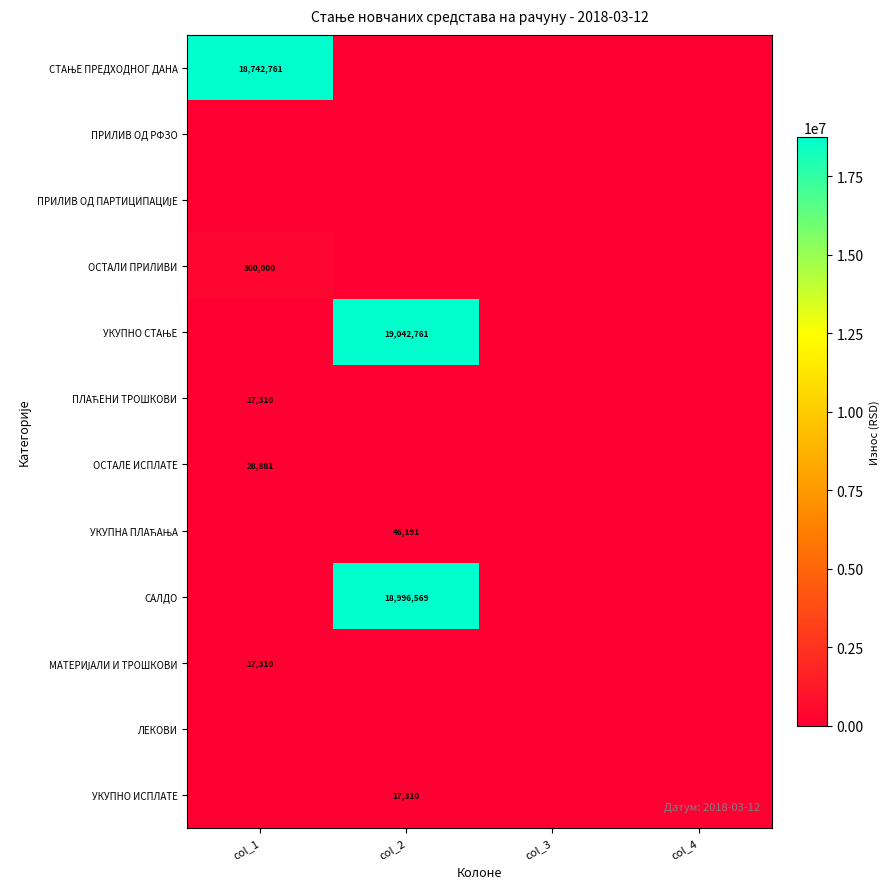

At how many categories does at least one series exceed 2845871?

2